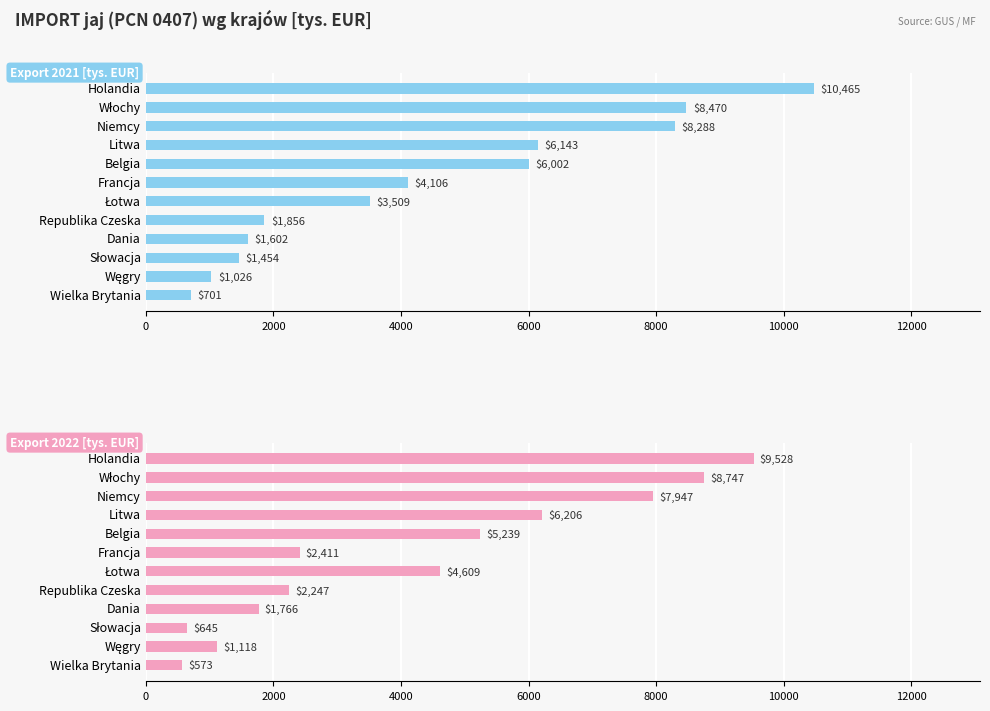

At Węgry, list the series in order from largest to smallest.

Export 2022 [tys. EUR], Export 2021 [tys. EUR]